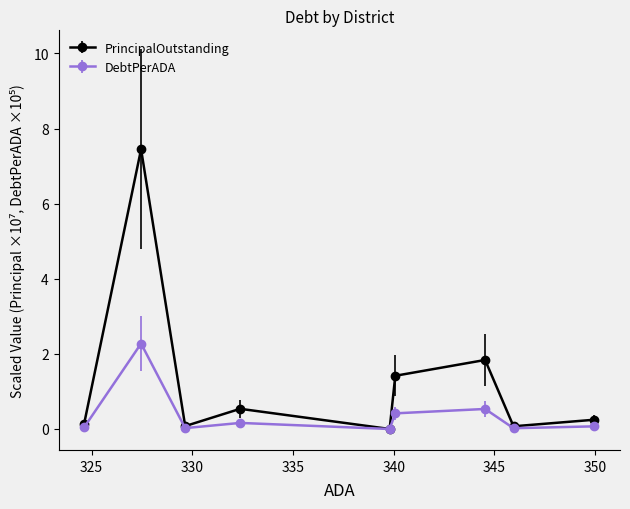

How many interior local peaks does the PrincipalOutstanding series have?

3